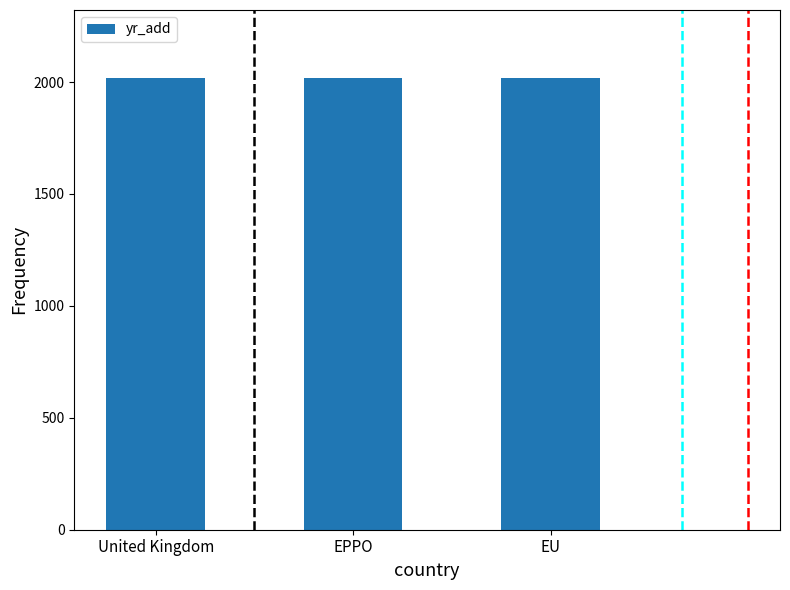

The value at United Kingdom is 2993. True or false?

False